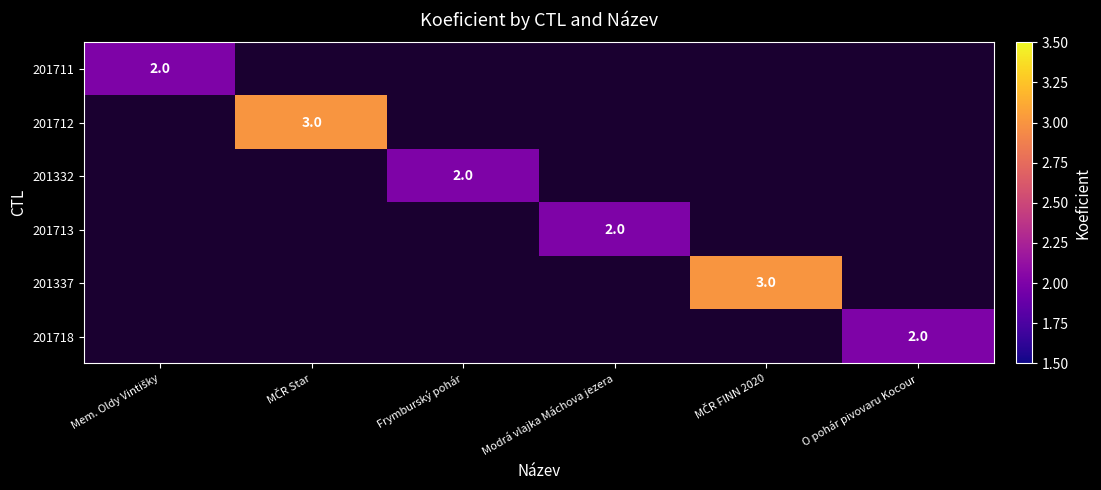

Which label corresponds to the largest value in the chart?

MČR Star